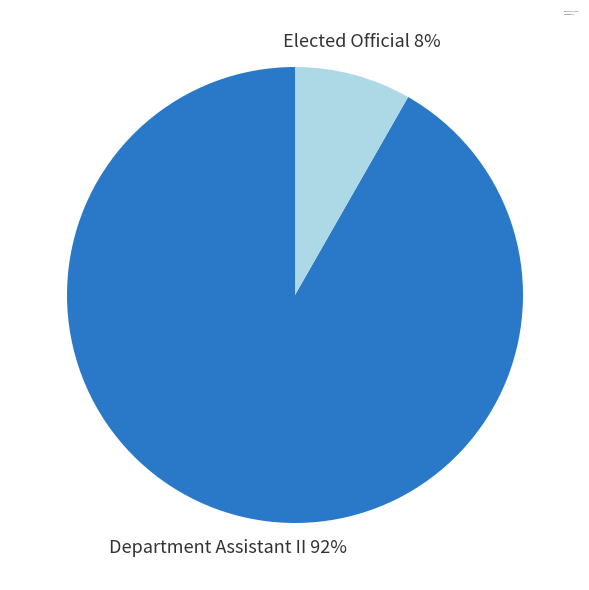

The Department Assistant II slice represents 92% of the pie. True or false?

True